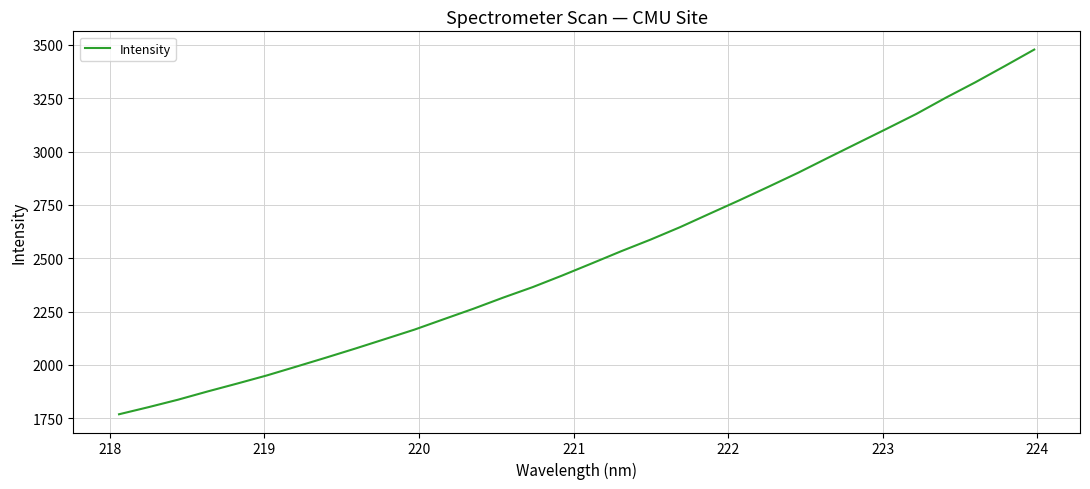

What is the minimum value shown in the chart?

1768.0